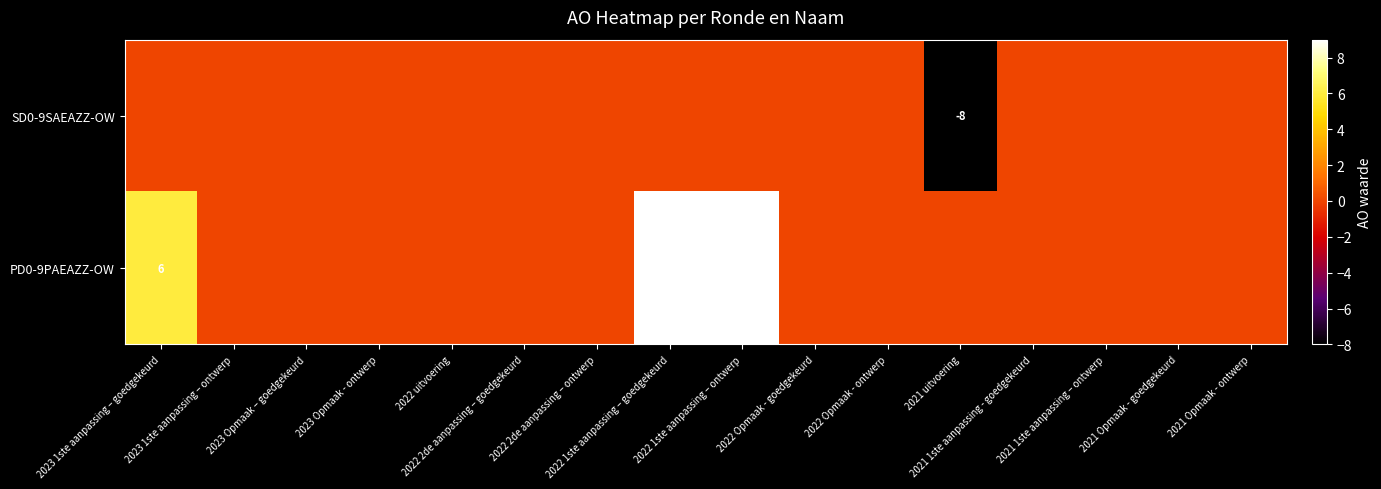

What is the difference between the second highest and minimum values in the SD0-9SAEAZZ-OW series?

8